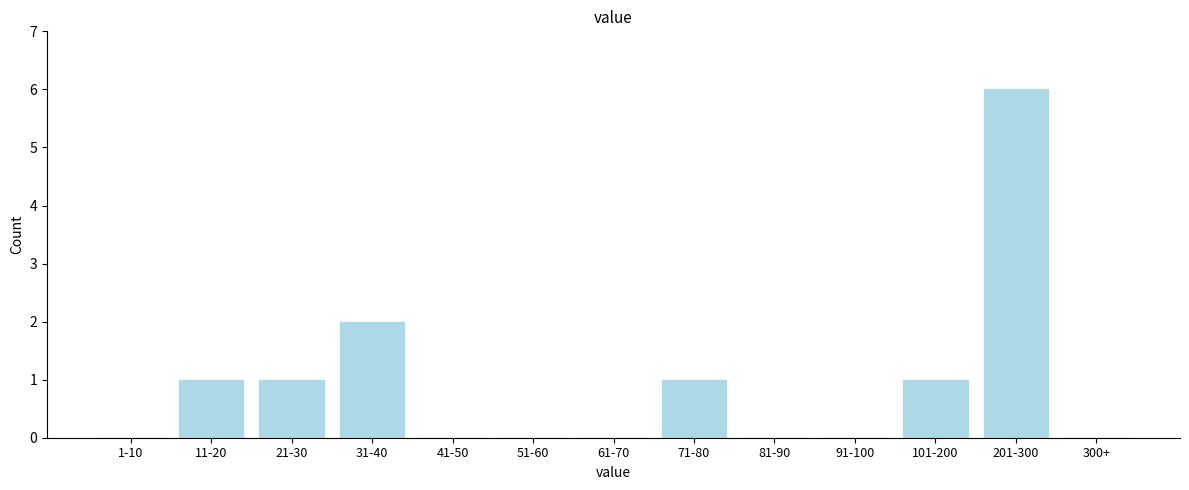

Reading right to left, list all the values displayed in this chart.

300+=0	201-300=6	101-200=1	91-100=0	81-90=0	71-80=1	61-70=0	51-60=0	41-50=0	31-40=2	21-30=1	11-20=1	1-10=0